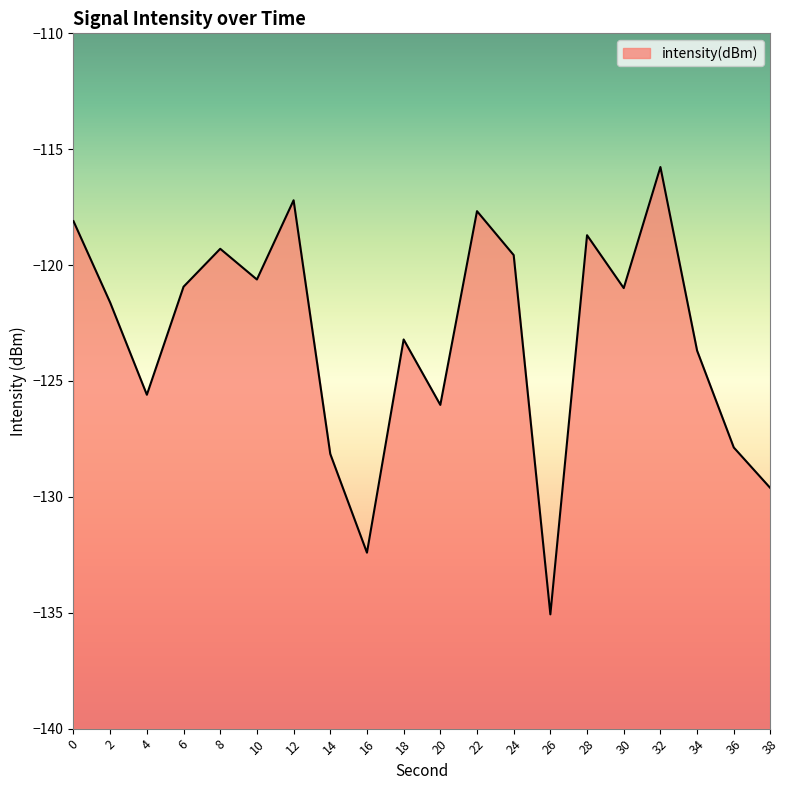

Reading left to right, what are all the values shown in this chart?

-118.1	-121.6	-125.6	-120.9	-119.3	-120.6	-117.2	-128.1	-132.4	-123.2	-126.0	-117.7	-119.6	-135.1	-118.7	-121.0	-115.8	-123.7	-127.9	-129.6